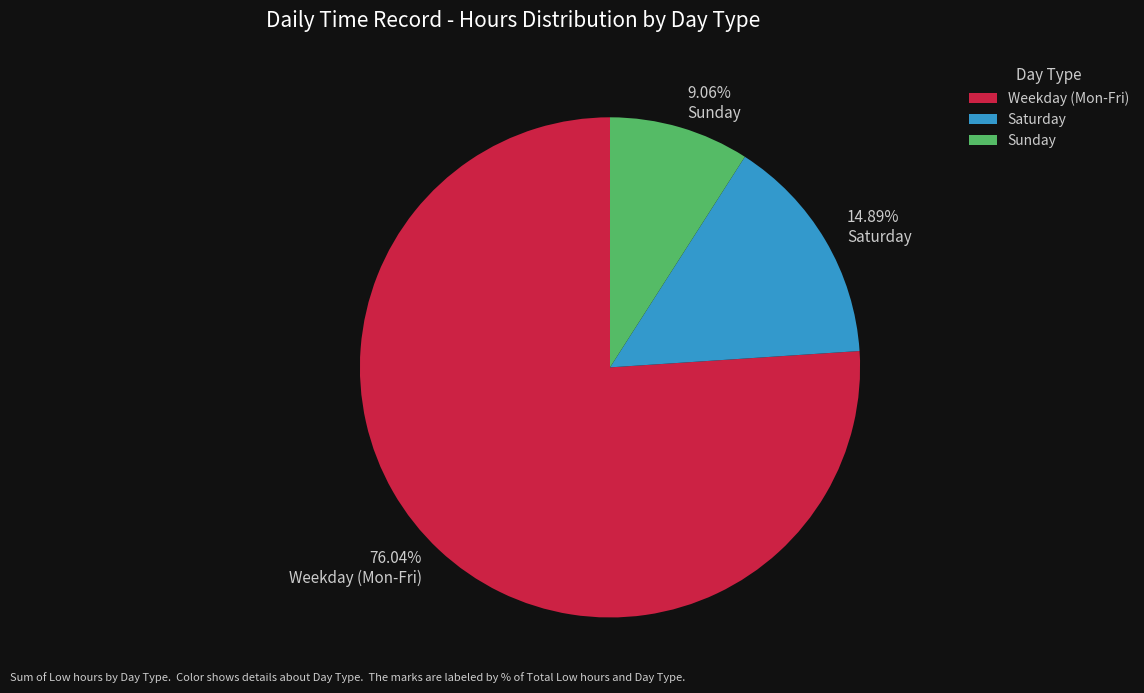

Rank the categories by value from highest to lowest.

Weekday (Mon-Fri), Saturday, Sunday